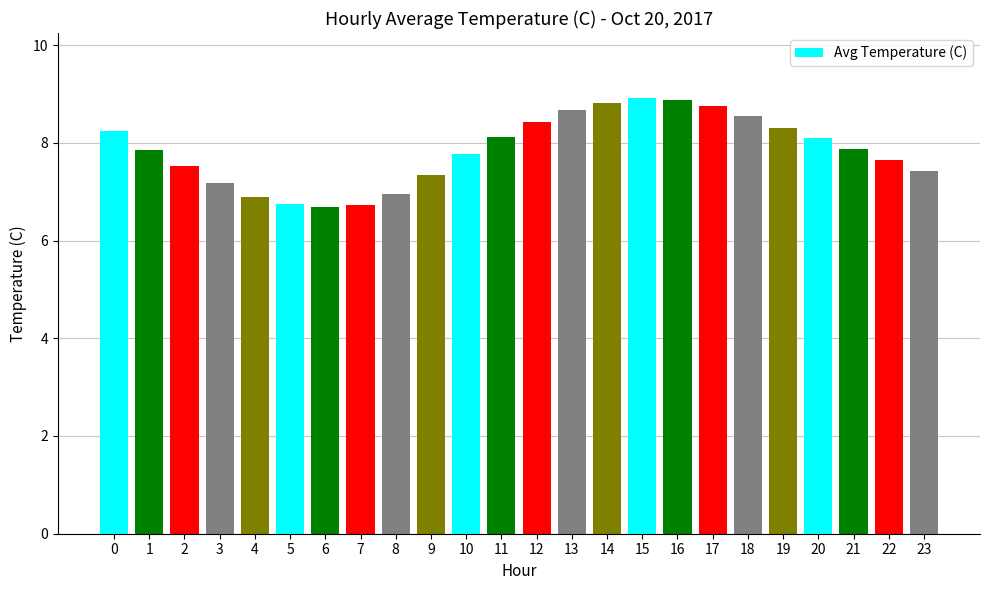

What is the value of the 17th bar from the left?

8.9